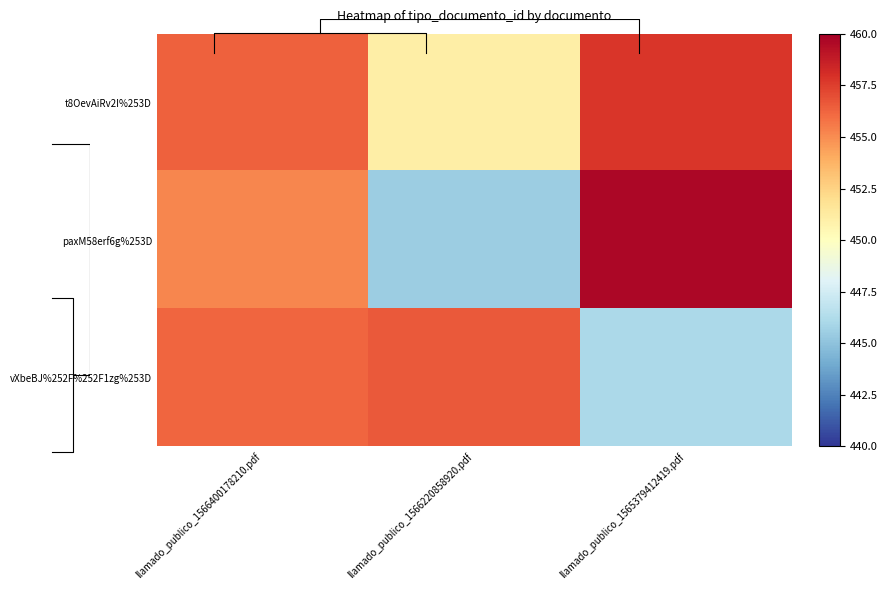

Is it true that vXbeBJ%252F%252F1zg%253D equals 456.2 at llamado_publico_1566400178210.pdf?

True